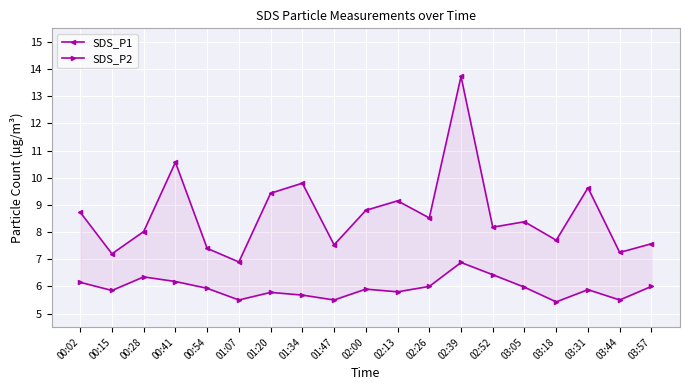

What position from the left is 01:20?

7